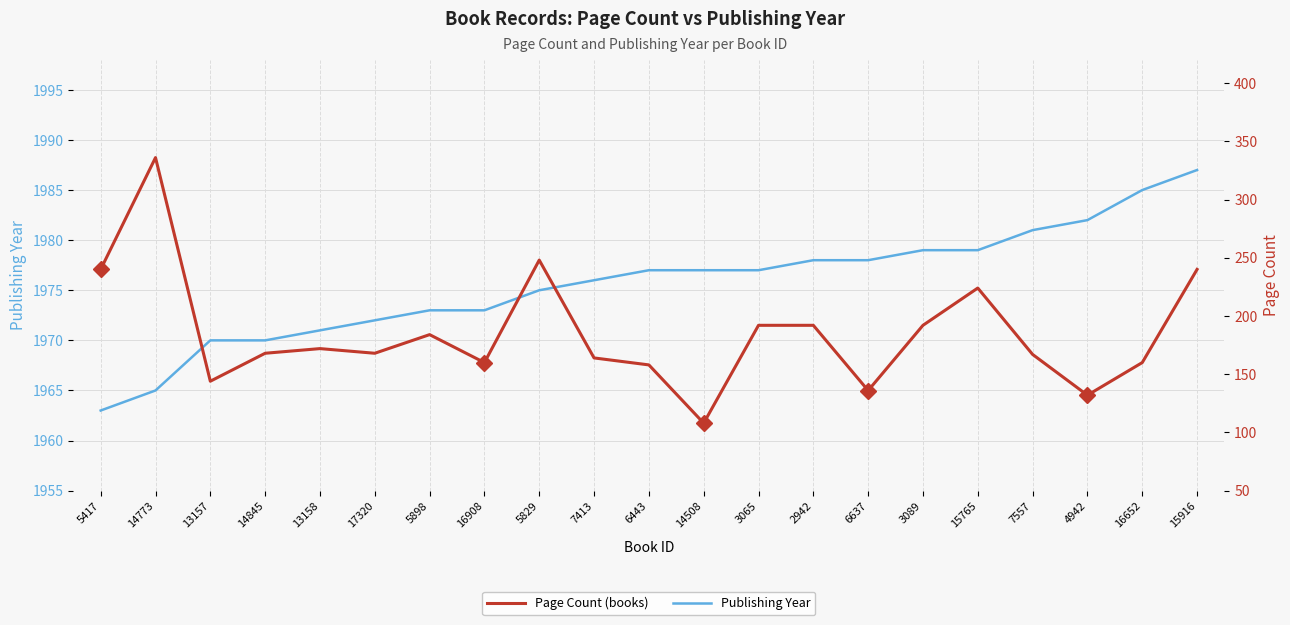

What is the difference between the maximum and second lowest values in the Page Count series?

204